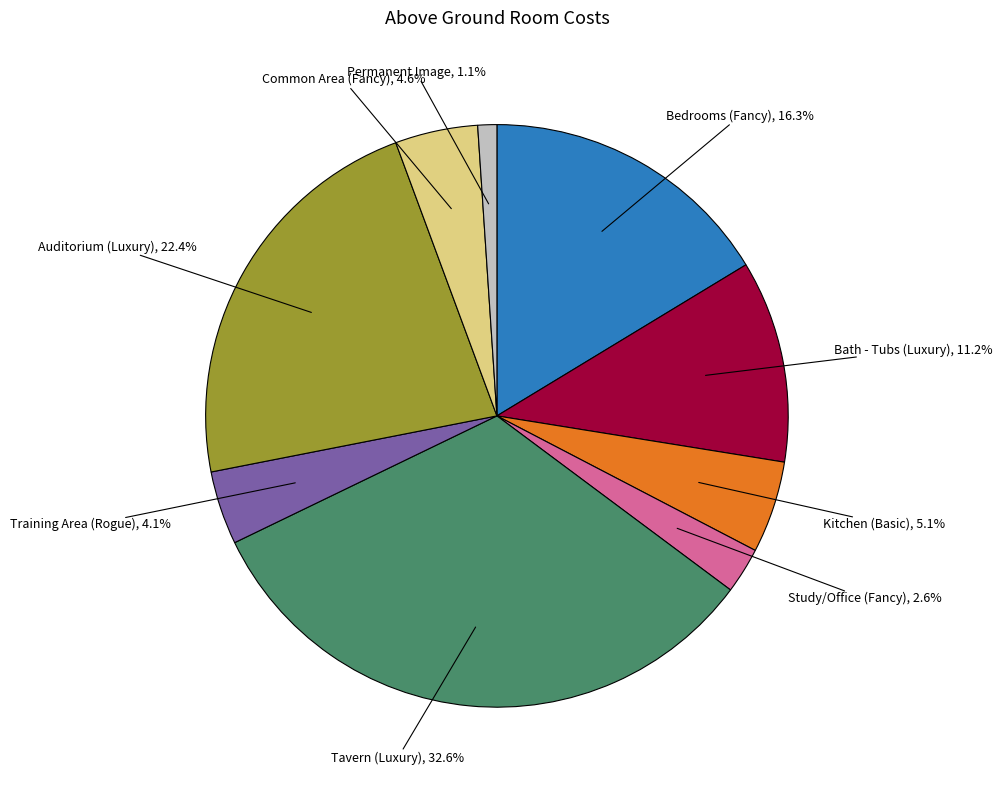

Is there any slice that represents more than half of the pie?

No